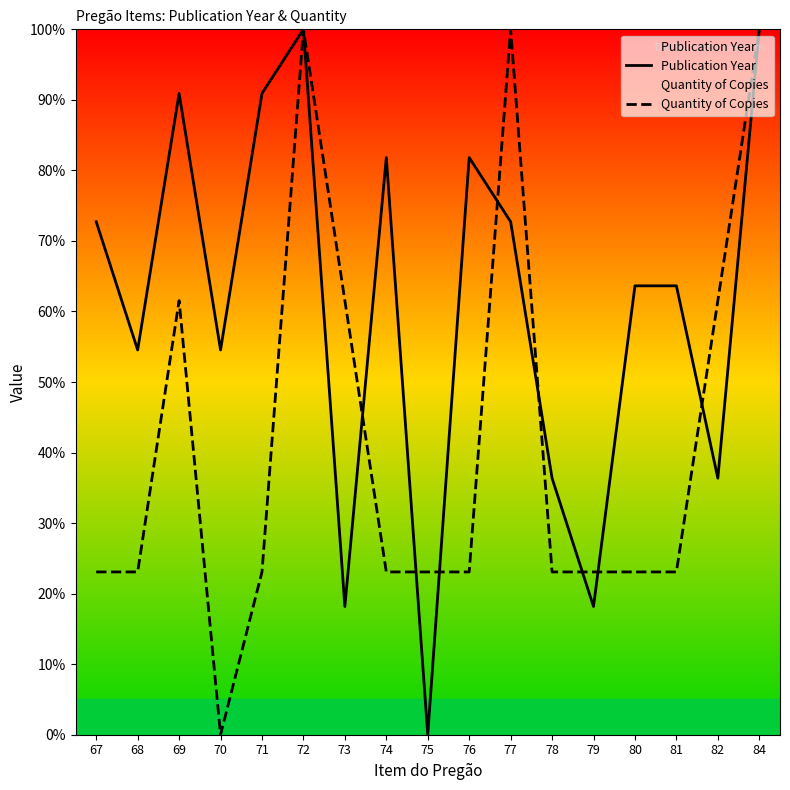

At which label is Publication Year closest to 50?

68